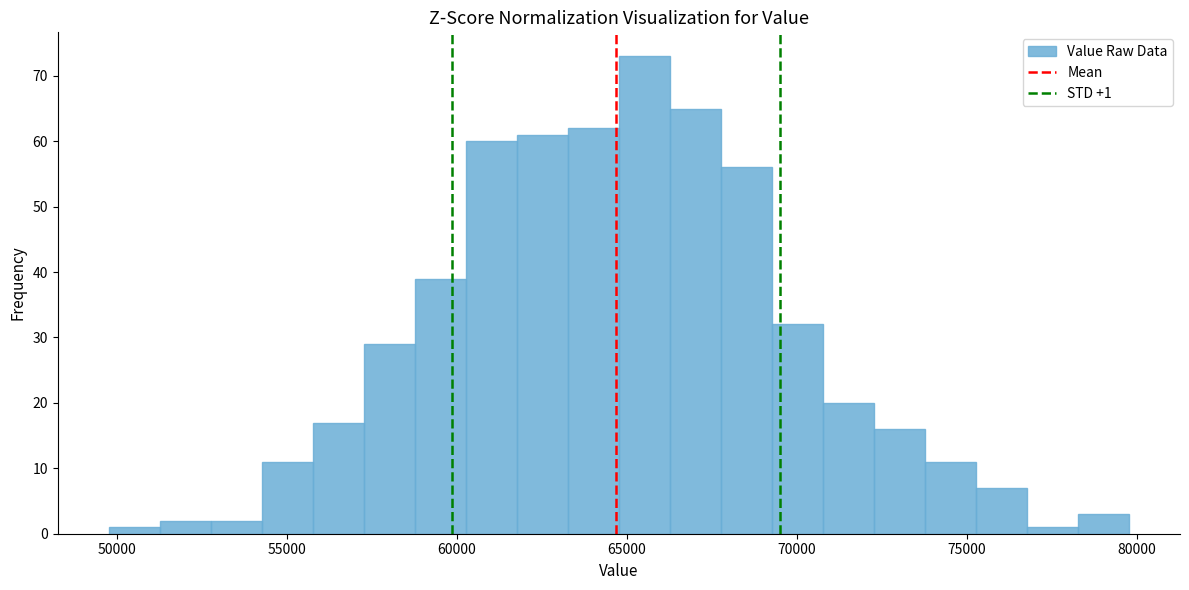

Read against the x-axis, roughly where is the centre of the tallest bar?

65500